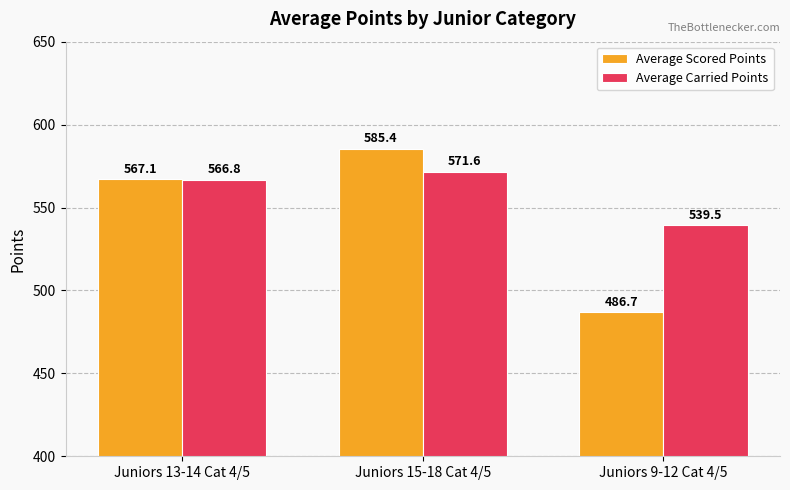

What are all the series names shown in the legend?

Average Scored Points, Average Carried Points